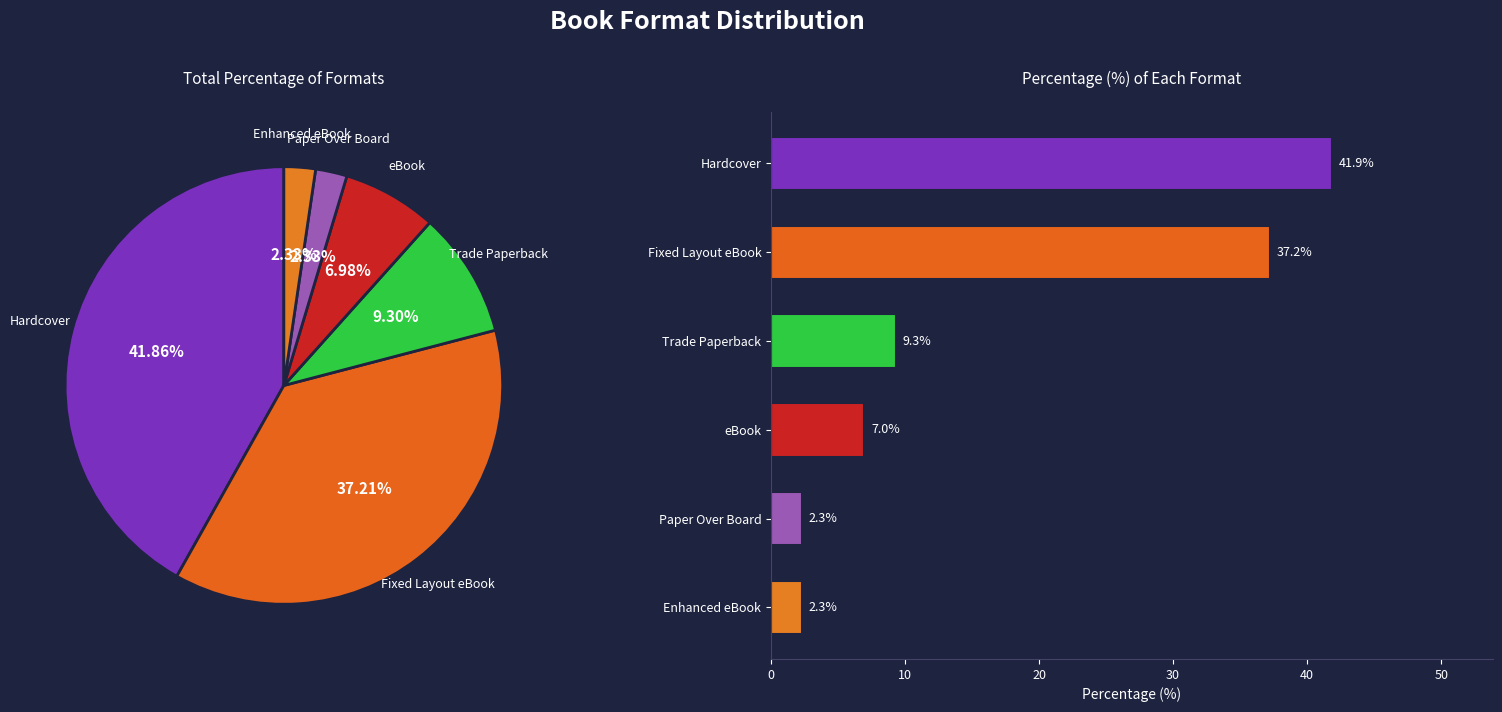

What is the ratio of the value at Fixed Layout eBook to the value at Enhanced eBook?

16.0